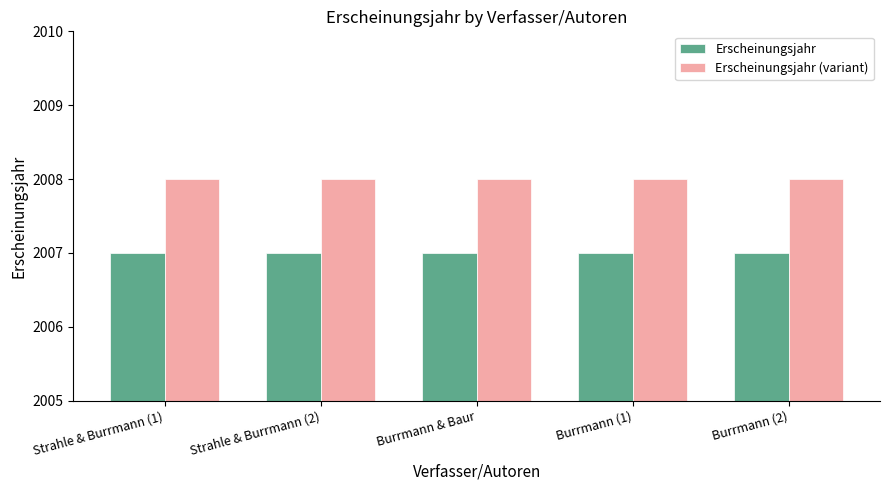

Read the Erscheinungsjahr value at Strahle & Burrmann (2).

2007